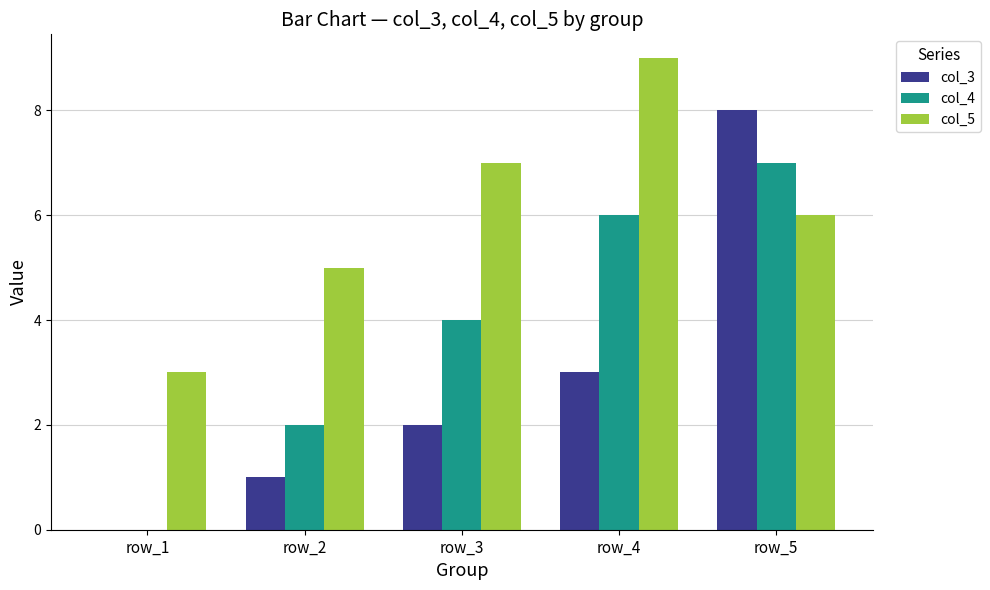

Which category has the highest value in the col_4 series?

row_5